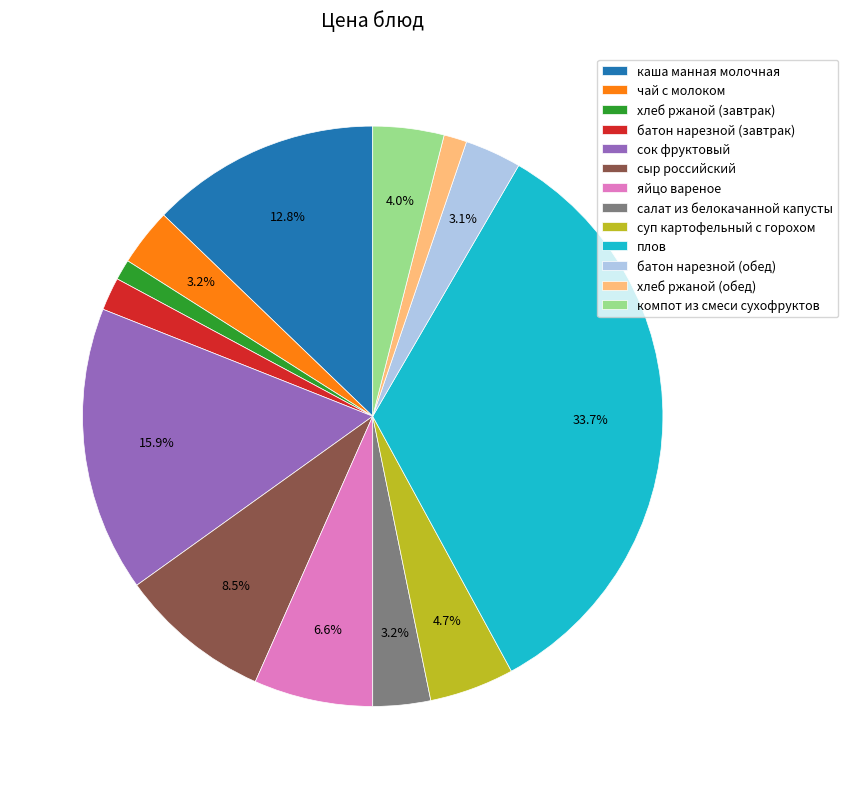

The батон нарезной (обед) slice represents 3% of the pie. True or false?

True